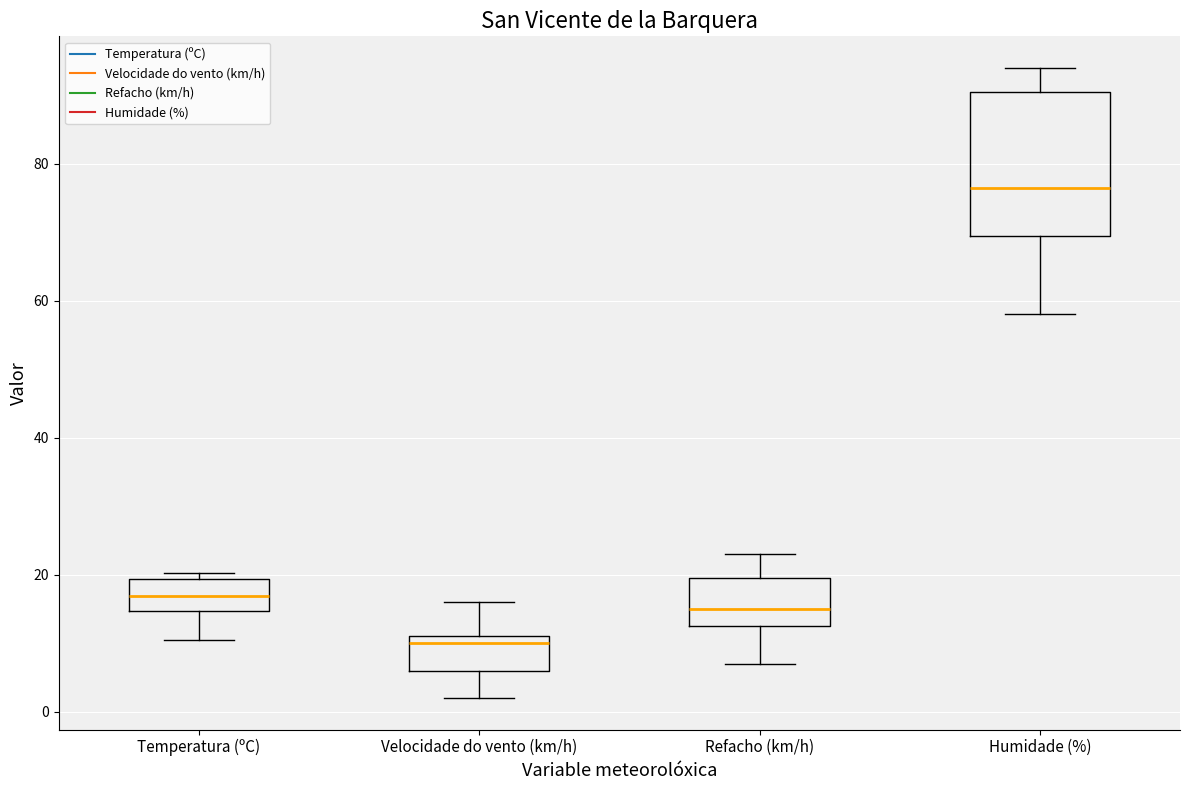

Reading left to right, read every box against the y-axis: the position of its median line, the range the box covers, and the ends of its whiskers. The values are not printed on the chart, so give them approximately, as read against the axis.

Temperatura (ºC): median 16, box 14 to 20, whiskers 10 to 20 (just above the box's upper edge)
Velocidade do vento (km/h): median 10, box 6 to 12, whiskers 2 to 16
Refacho (km/h): median 16, box 12 to 20, whiskers 8 to 24
Humidade (%): median 76, box 70 to 90, whiskers 58 to 94